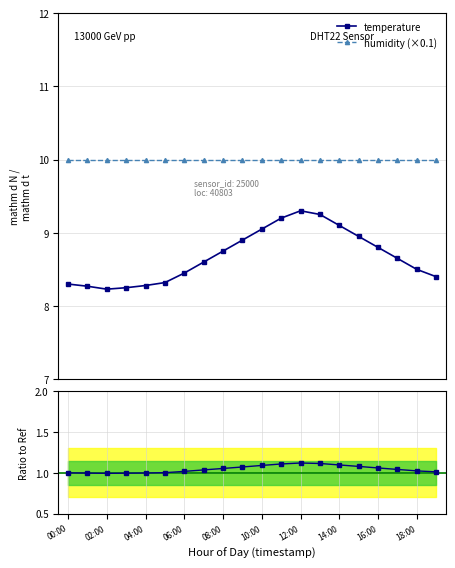

The value at 13:00 is 3.5. True or false?

False